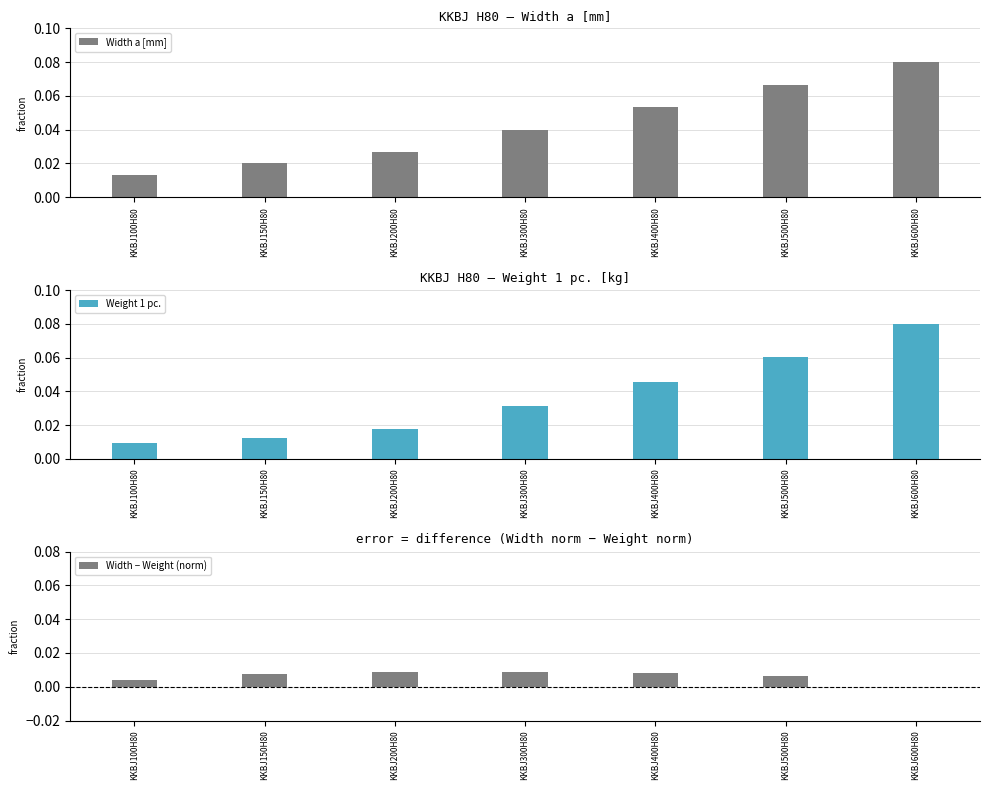

What is the label of the 7th bar from the right?

KKBJ100H80